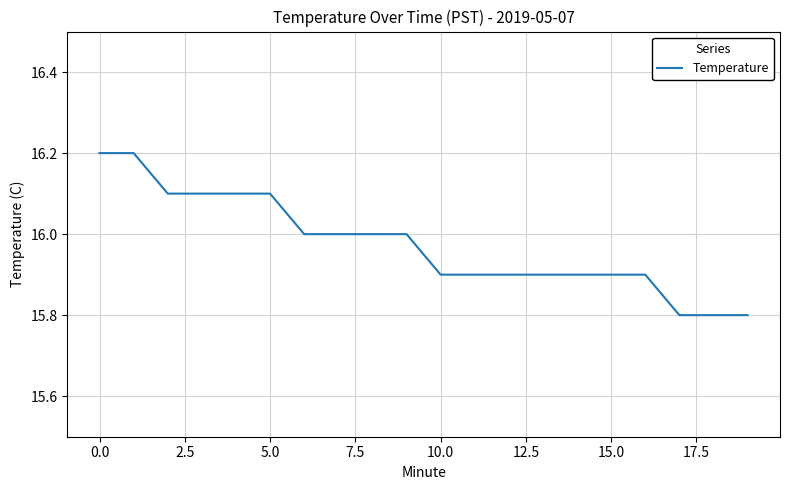

What is the maximum value shown in the chart?

16.2